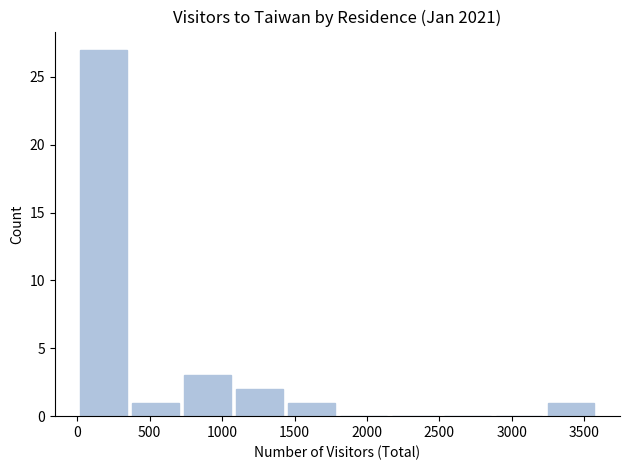

Reading left to right, transcribe this chart: for each bar, give the range it covers on the x-axis and its height. Neither the bar edges nor the heights are printed on the chart, so give them approximately, as read against the axes.

0 to 350: 27
350 to 700: 1
700 to 1100: 3
1100 to 1450: 2
1450 to 1800: 1
1800 to 2150: 0
2150 to 2500: 0
2500 to 2850: 0
2850 to 3250: 0
3250 to 3600: 1